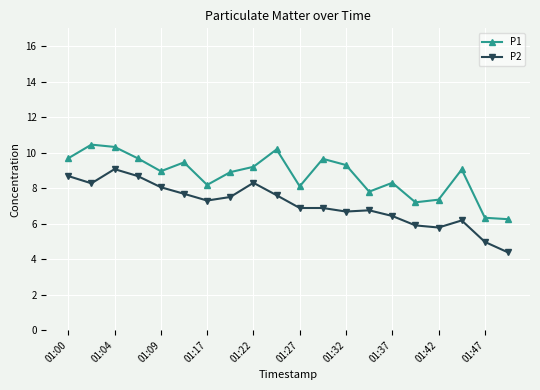

True or false: P1 and P2 intersect in this chart.

False